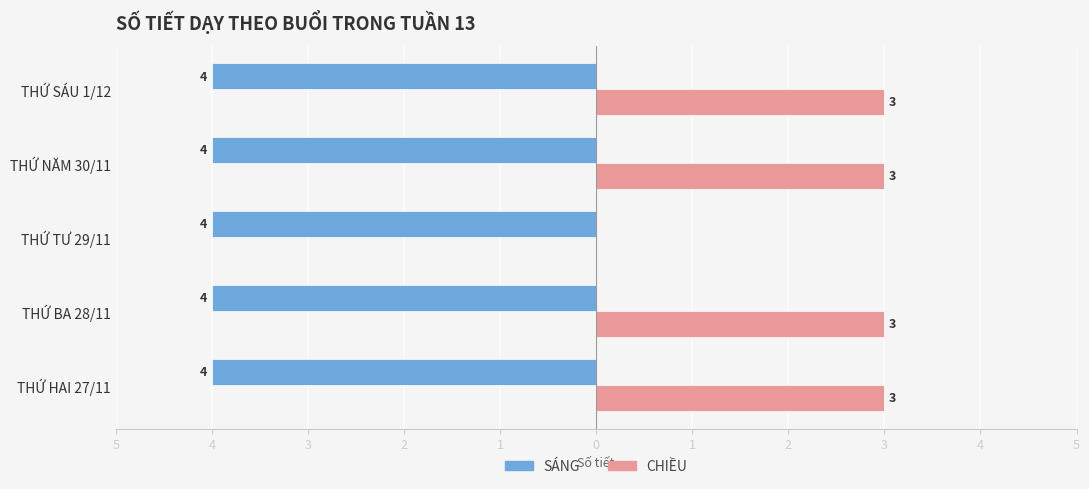

What are all the series names shown in the legend?

SÁNG, CHIỀU